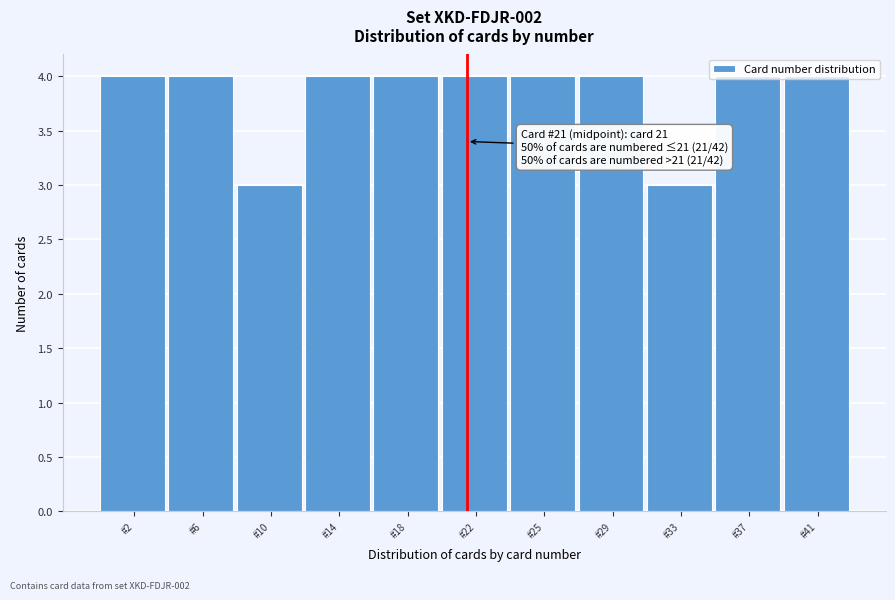

What is the maximum value shown in the chart?

4